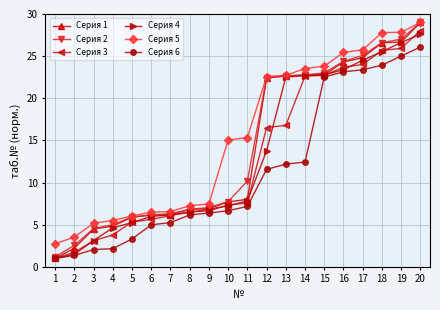

Does the chart have visible grid lines?

Yes